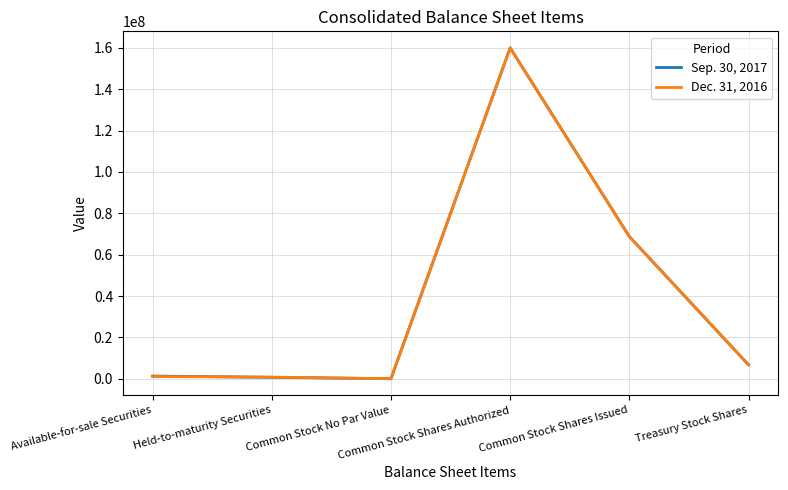

What is the greatest value displayed?

160000000